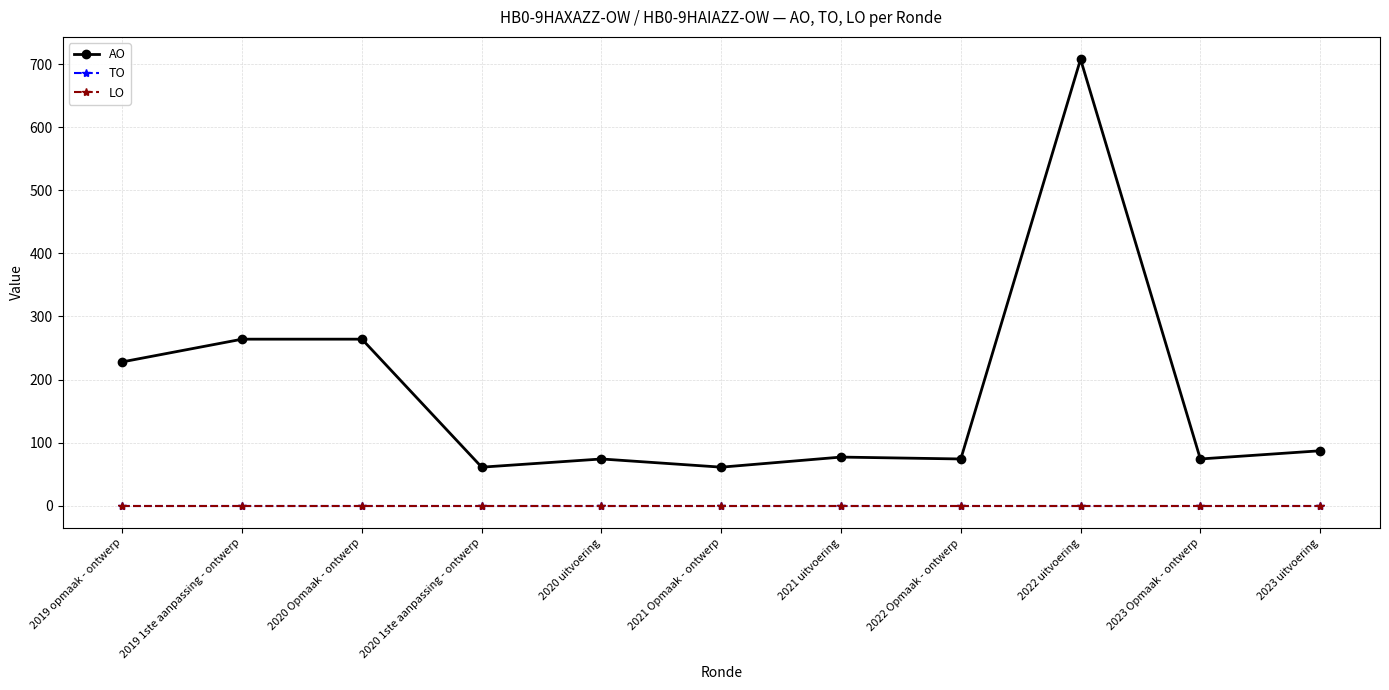

At how many categories does at least one series exceed 620?

1